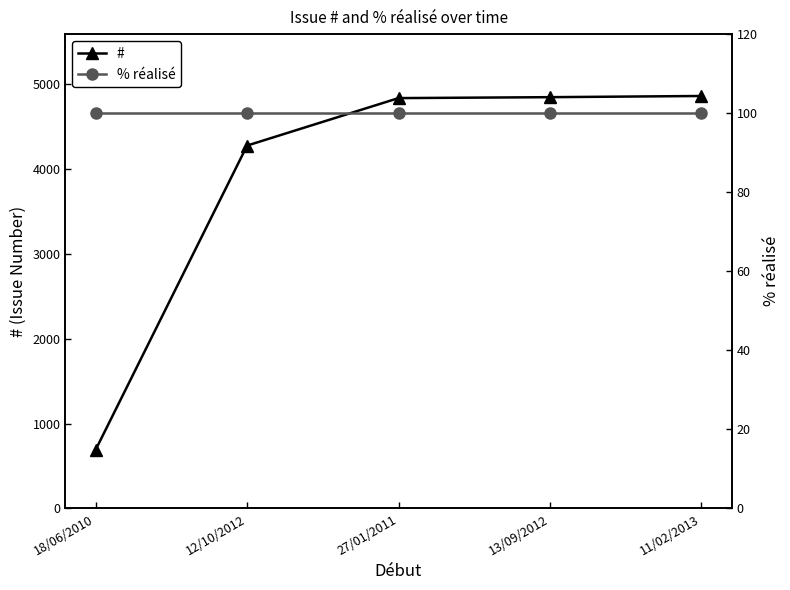

True or false: # and % réalisé cross at least once.

False